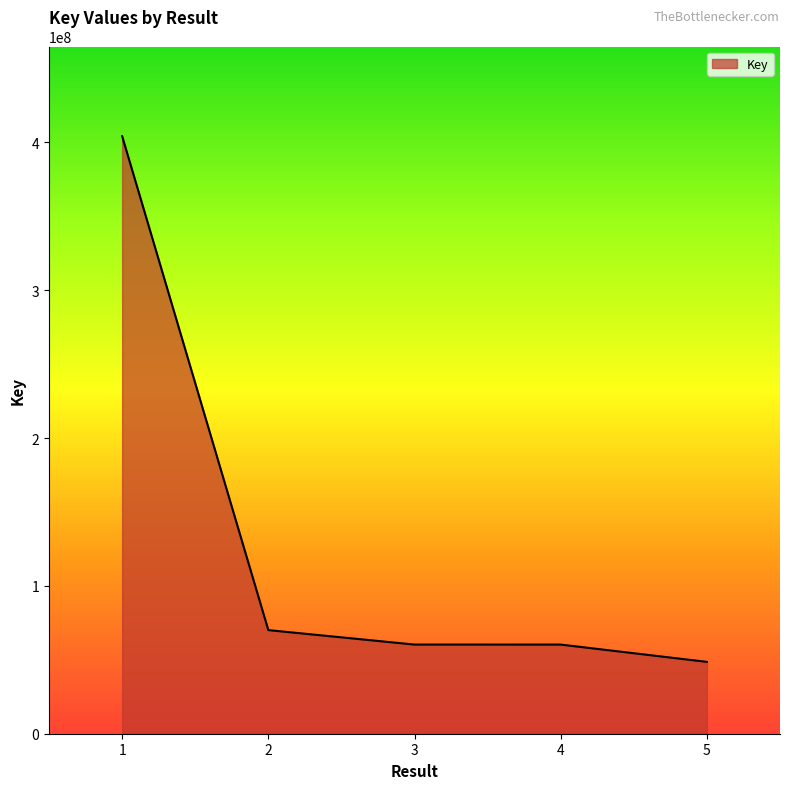

What is the change in value from 3 to 5?

-11705945